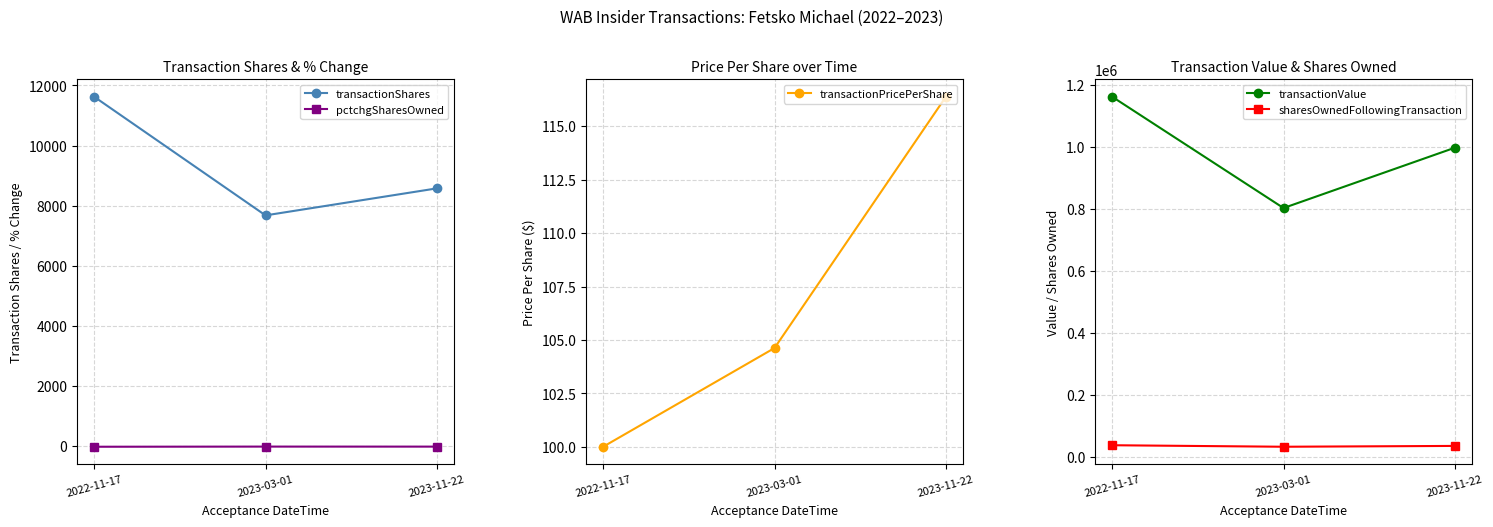

What is the label of the 3rd point from the right?

2022-11-17